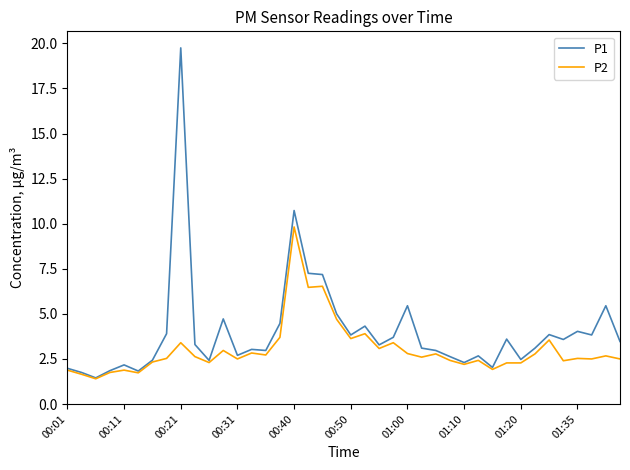

What is the lowest value of the P2 series?

1.4